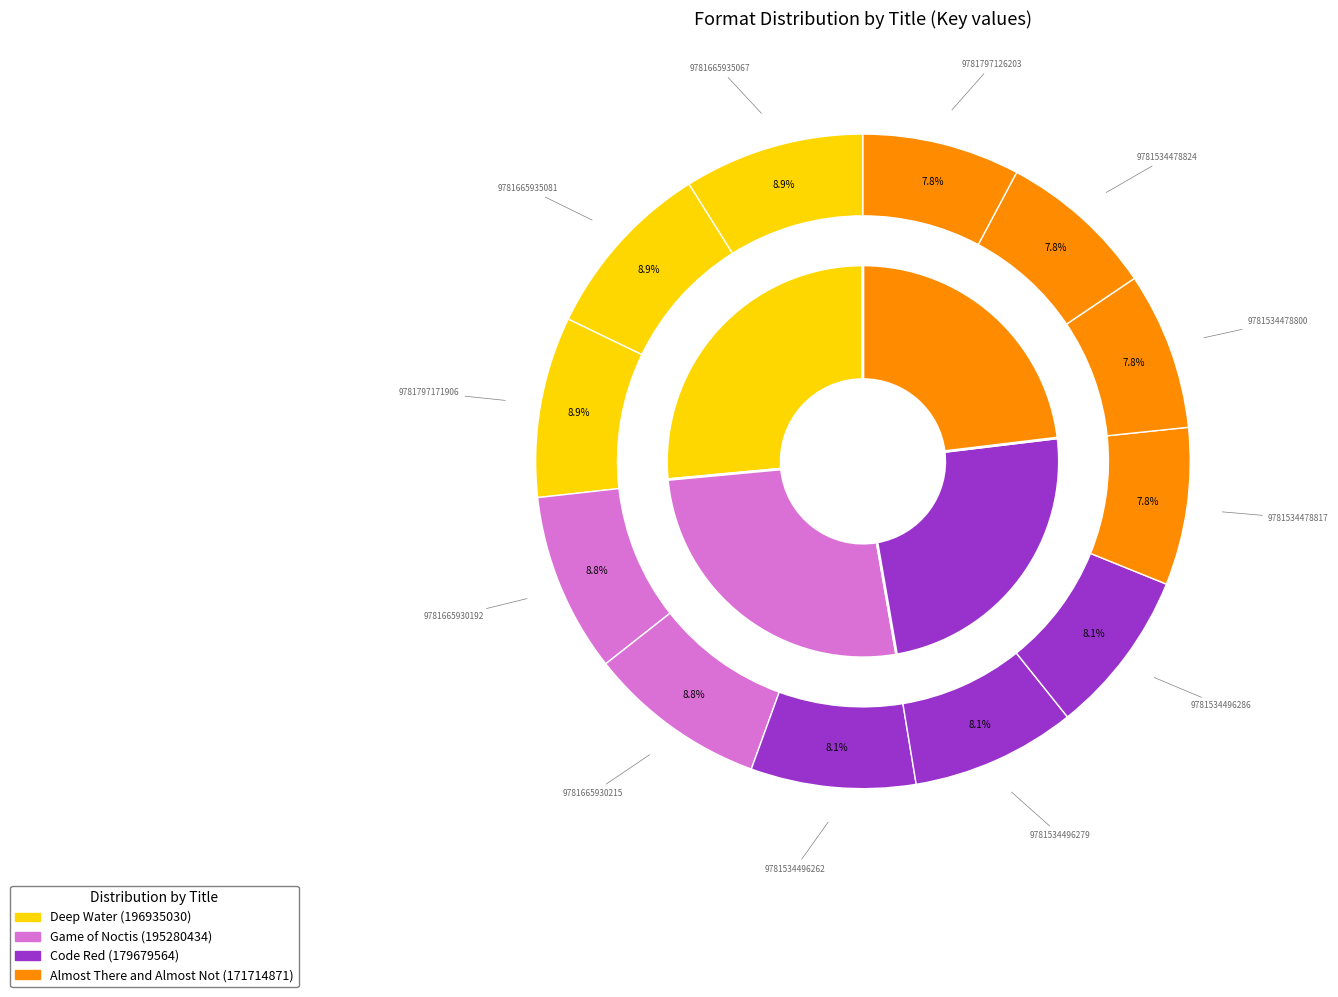

To the nearest percent, what is the average slice percentage?

8%